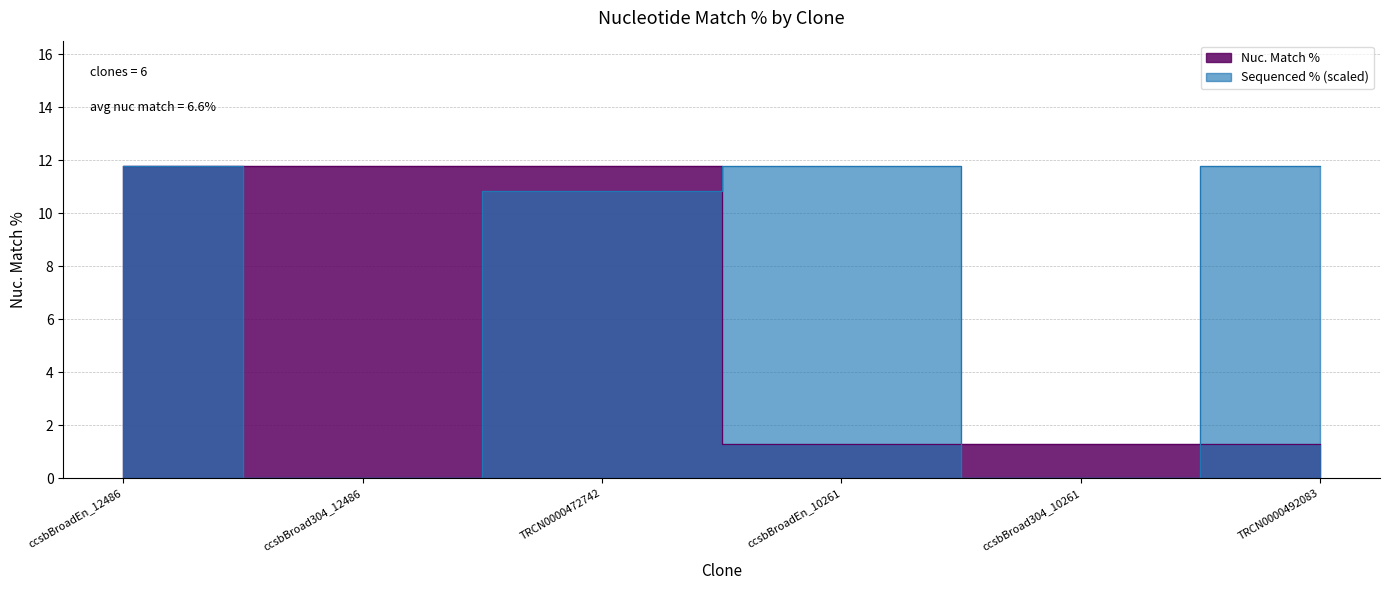

What is the difference between the maximum and minimum values?

10.5